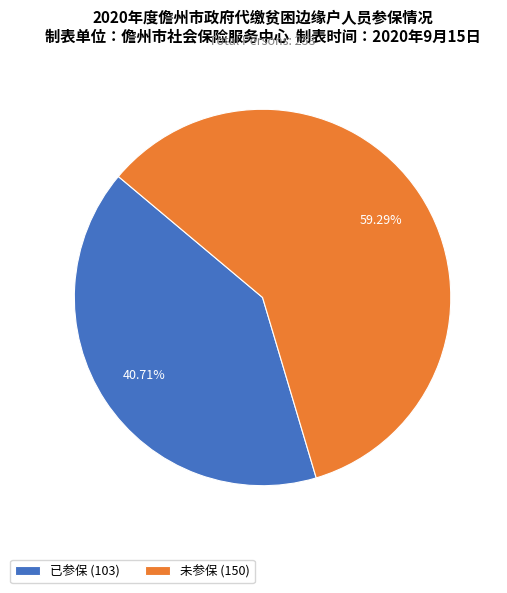

Which has a higher value, 未参保 or 已参保?

未参保